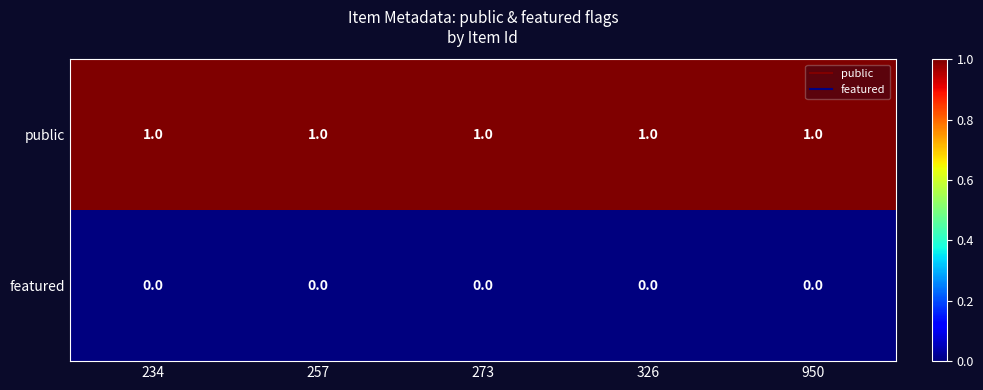

Count the number of data series in this chart.

2